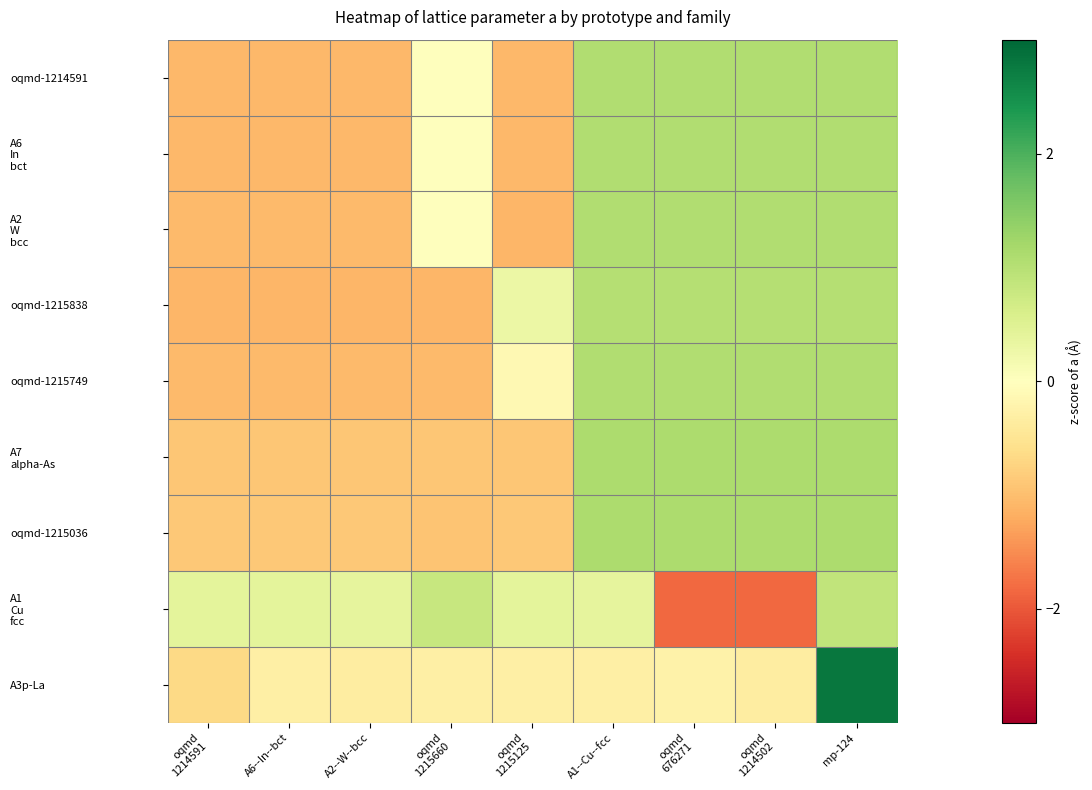

Rank the series by their maximum value, from lowest to highest.

A1 Cu fcc, oqmd-1215838, A2 W bcc, oqmd-1214591, A6 In bct, oqmd-1215749, oqmd-1215036, A7 alpha-As, A3p-La